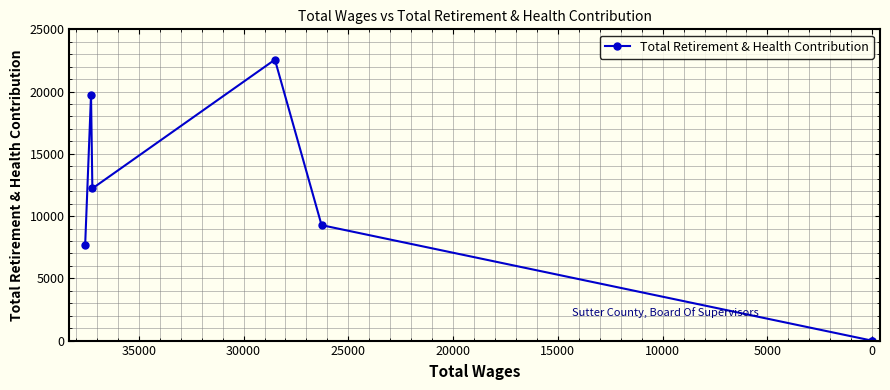

Between 15000 and 5000, which is larger?

5000